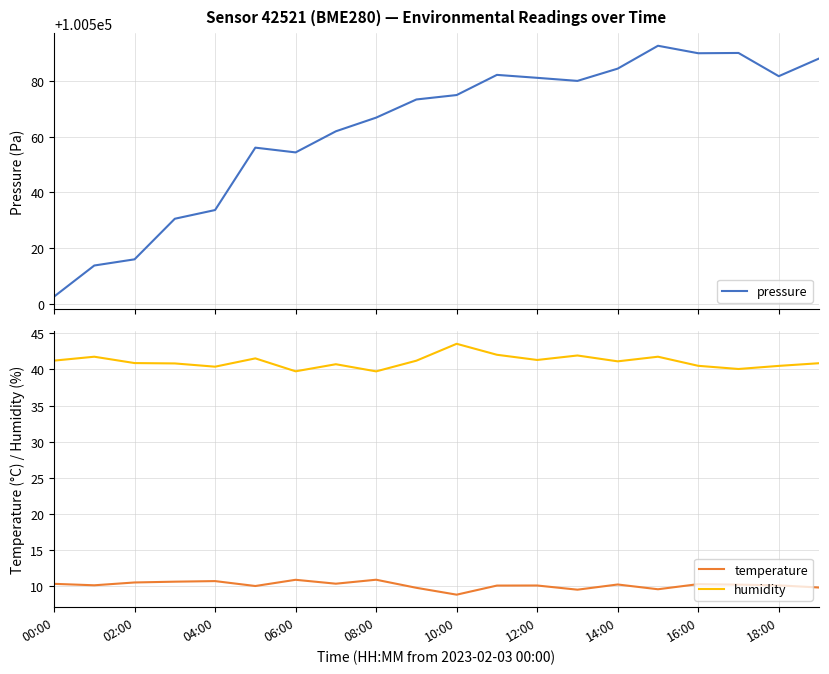

True or false: temperature has a value of 16.5 at 14:00.

False